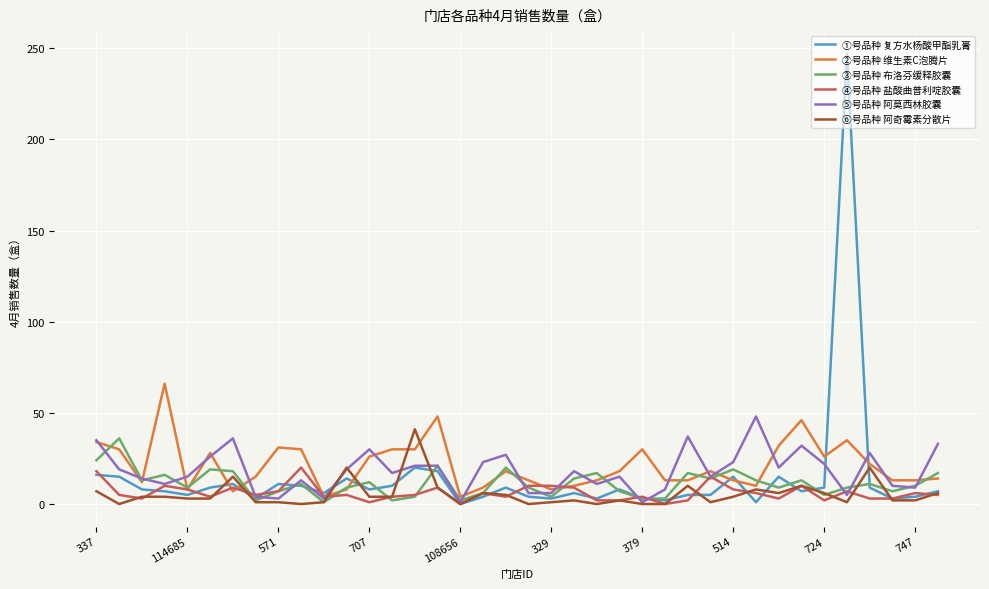

Which series has the largest range (max minus min)?

①号品种 复方水杨酸甲酯乳膏